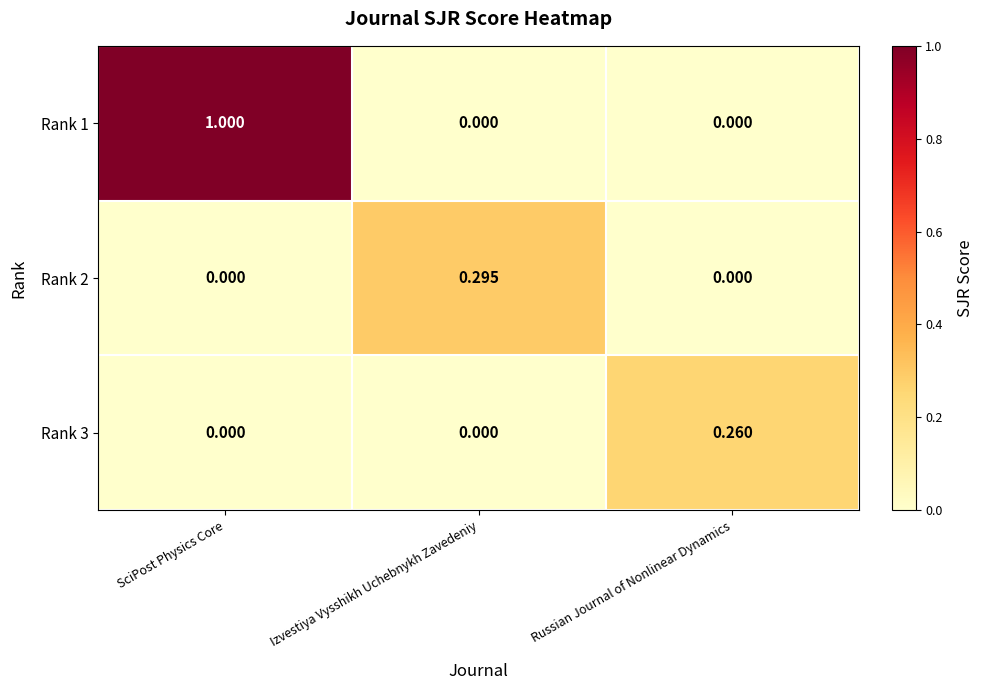

Rank the series by their maximum value, from lowest to highest.

Rank 3, Rank 2, Rank 1